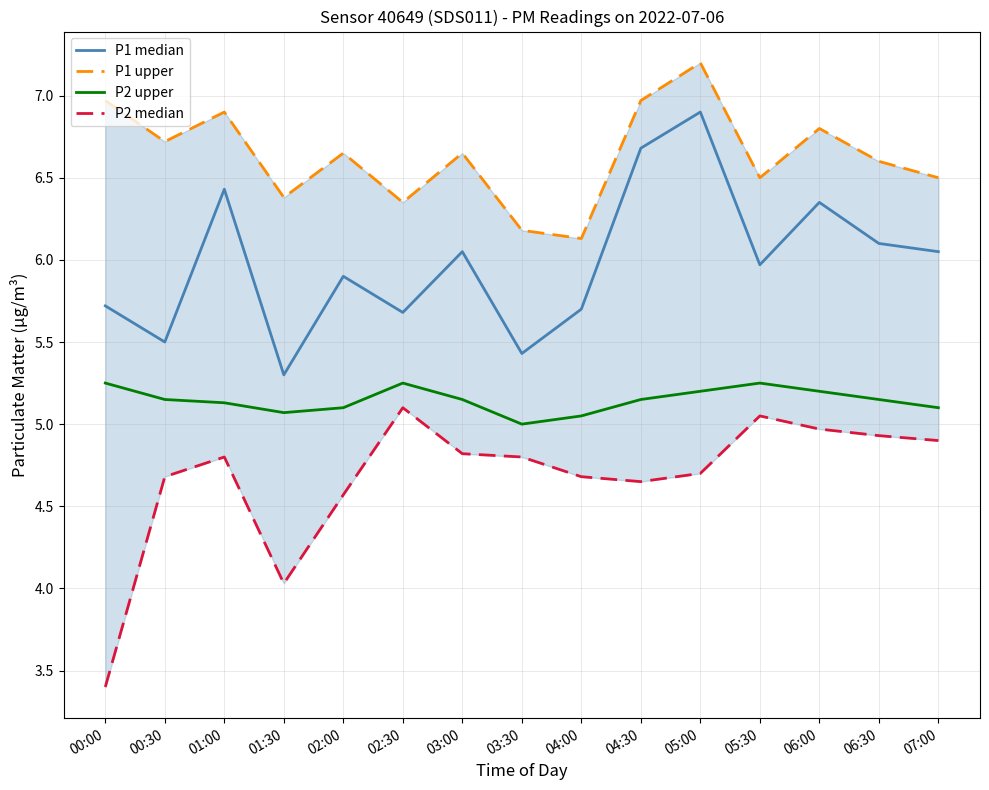

True or false: P2 median has a value of 3.4 at 00:00.

True